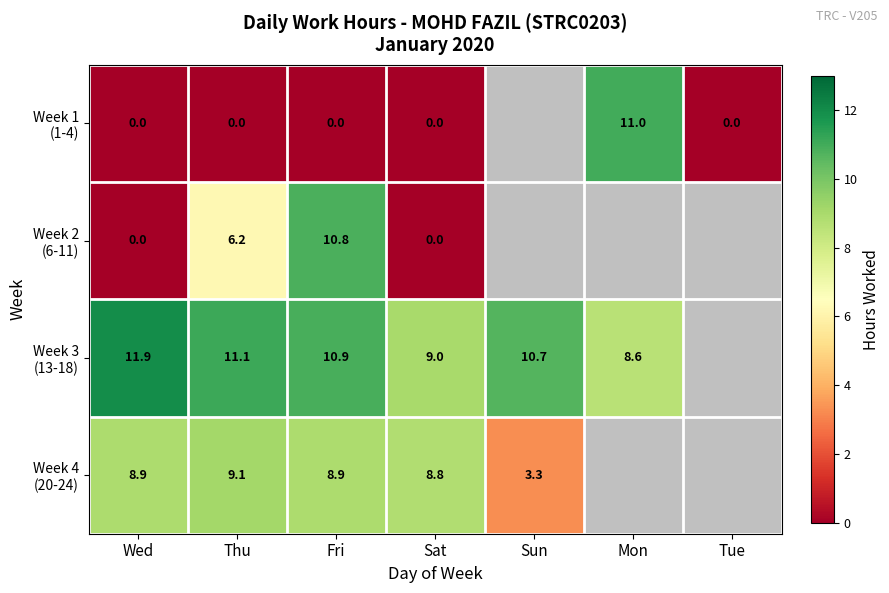

At which label is Week 3 (13-18) closest to 10?

Sun